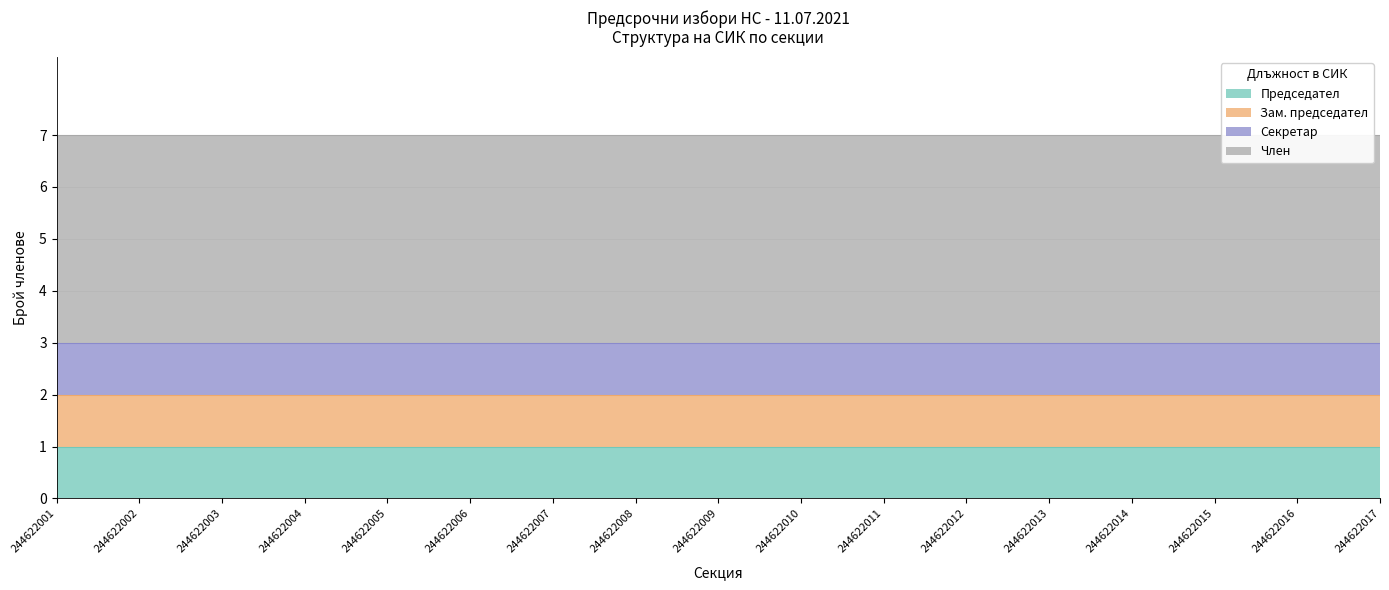

True or false: Член and Председател intersect in this chart.

False